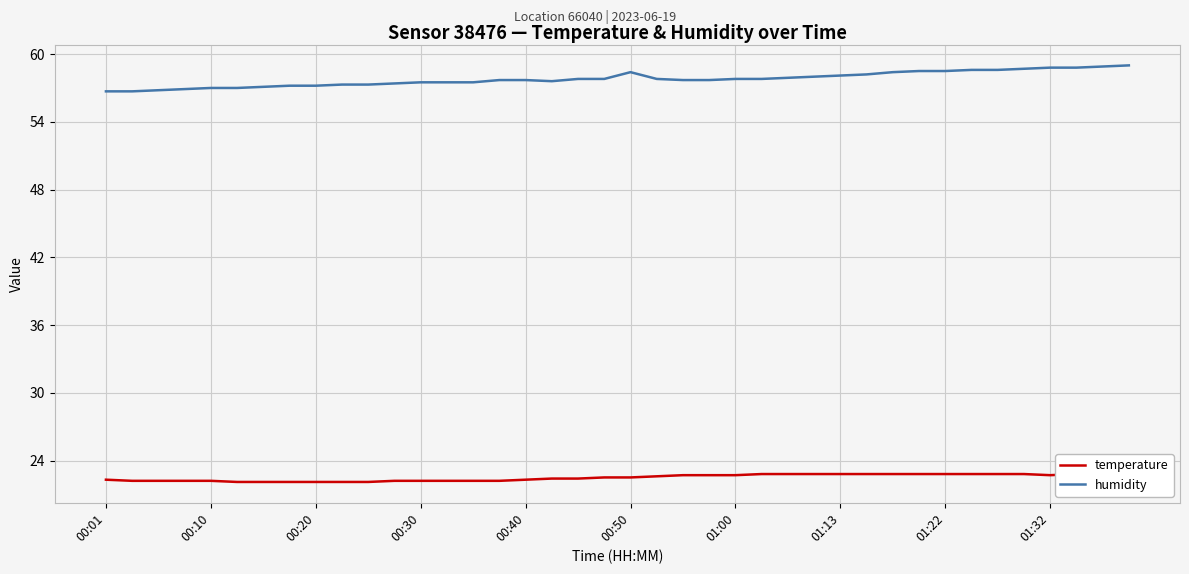

What is the maximum value for temperature?

22.8